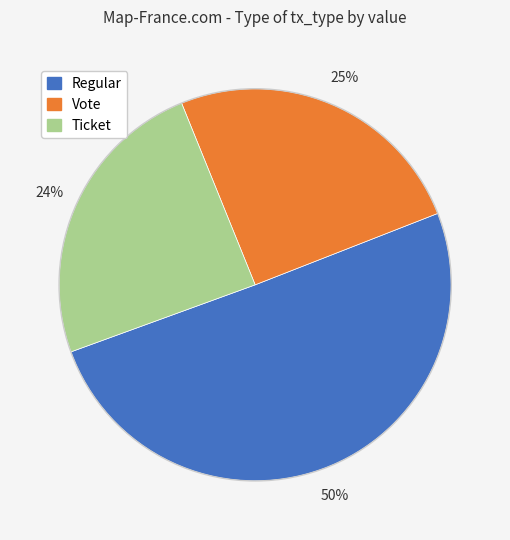

Does any single category account for the majority?

Yes